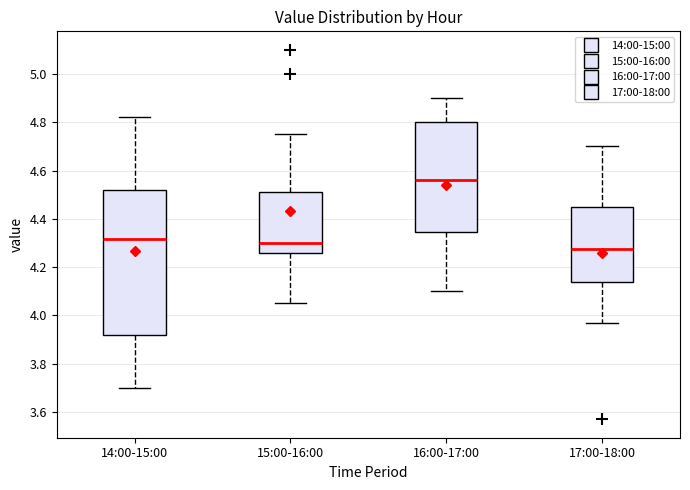

Which box is the tallest, from its lower edge to its upper edge?

14:00-15:00